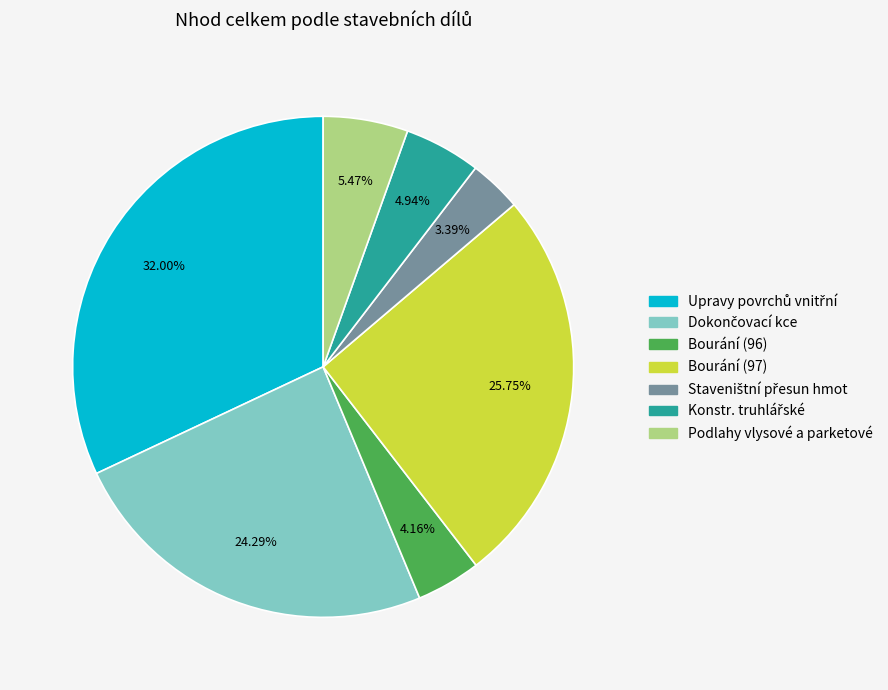

Is there a majority slice in this chart?

No